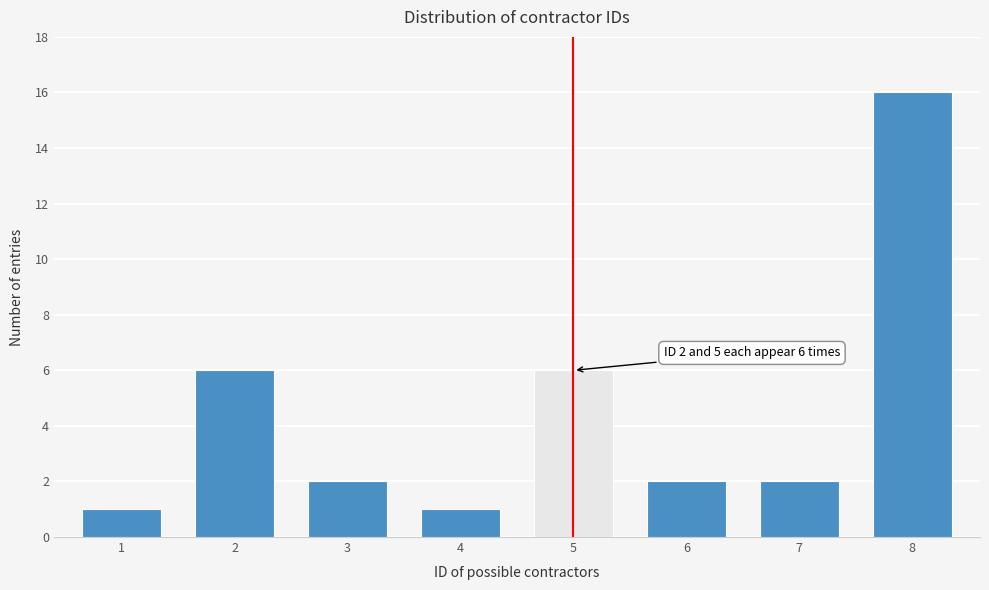

Reading right to left, list all the values displayed in this chart.

8=16	7=2	6=2	5=6	4=1	3=2	2=6	1=1